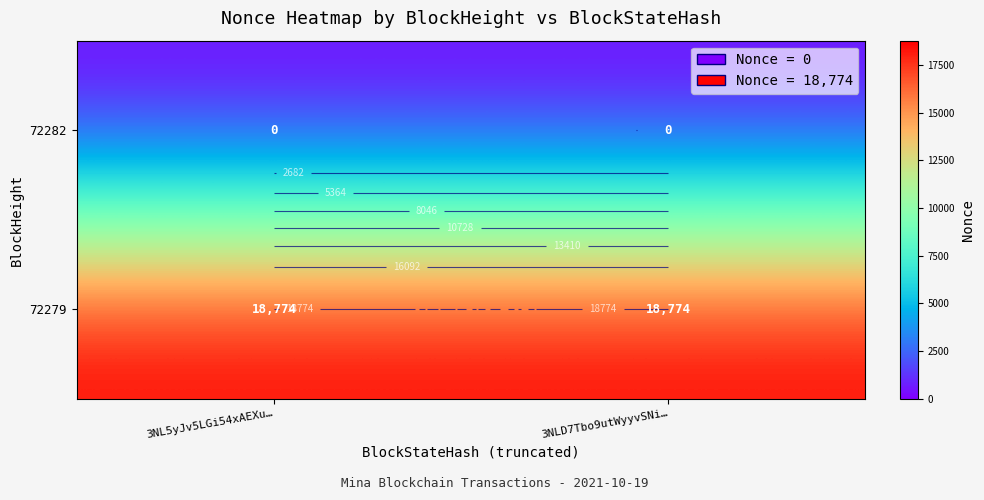

List the series in order of their overall mean, highest first.

72279, 72282